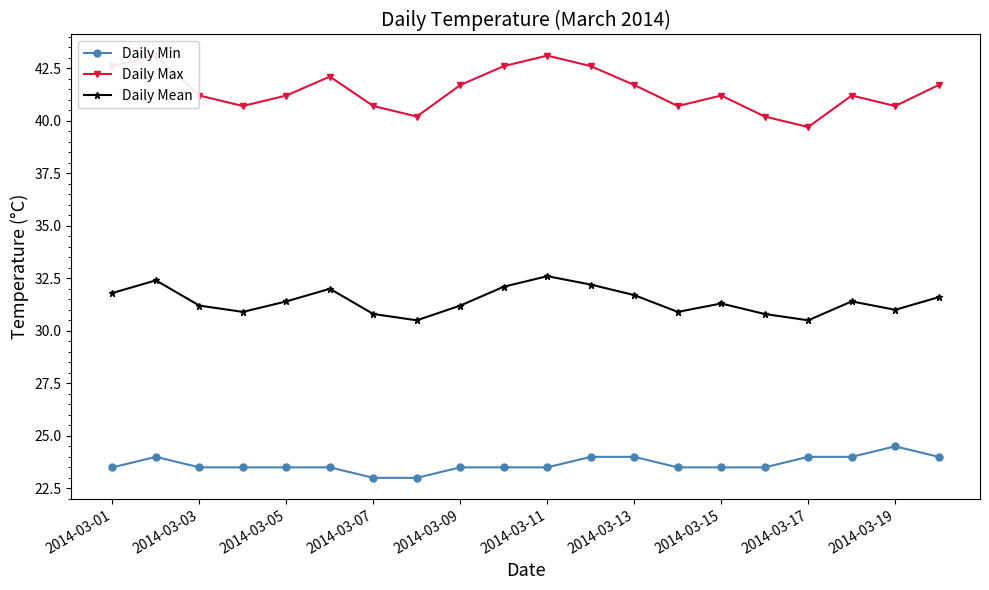

Reading left to right, extract all data points from this chart.

Daily Min: 23.5	24.0	23.5	23.5	23.5	23.5	23.0	23.0	23.5	23.5	23.5	24.0	24.0	23.5	23.5	23.5	24.0	24.0	24.5	24.0
Daily Max: 42.6	43.1	41.2	40.7	41.2	42.1	40.7	40.2	41.7	42.6	43.1	42.6	41.7	40.7	41.2	40.2	39.7	41.2	40.7	41.7
Daily Mean: 31.8	32.4	31.2	30.9	31.4	32.0	30.8	30.5	31.2	32.1	32.6	32.2	31.7	30.9	31.3	30.8	30.5	31.4	31.0	31.6